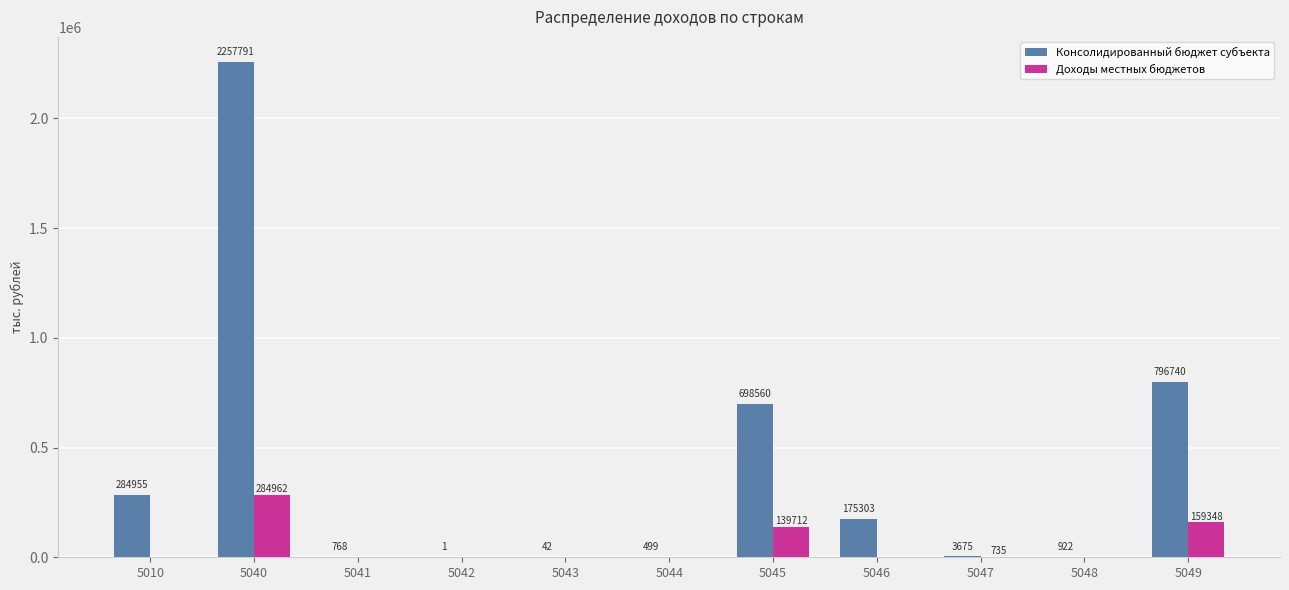

What is the sum of the Консолидированный бюджет субъекта values at 5010 and 5049?

1081695